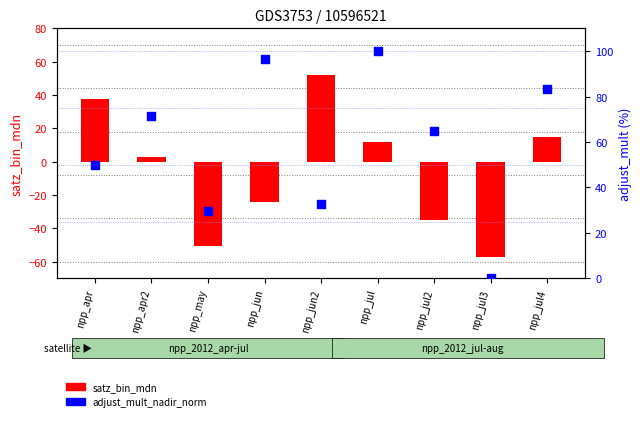

At which category is the sum across all series the highest?

npp_jul